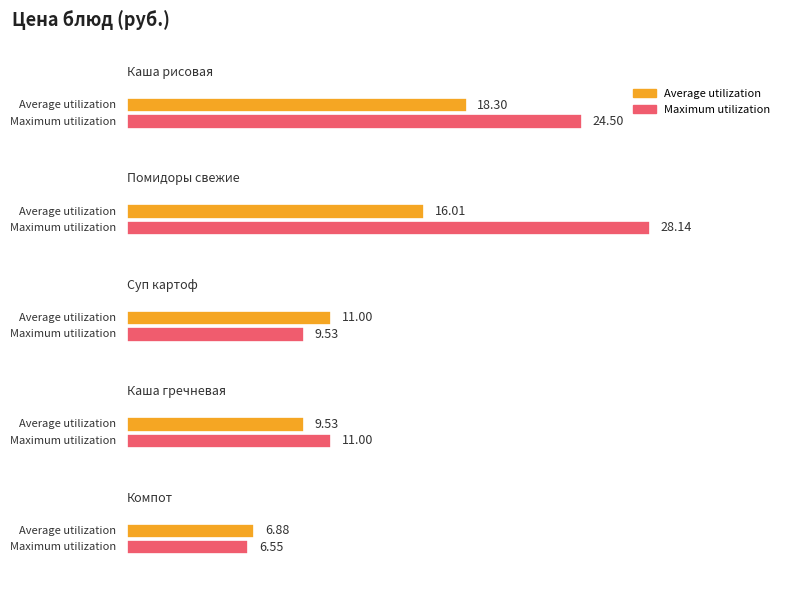

What is the spread (max minus min) of values at Каша рисовая?

6.2